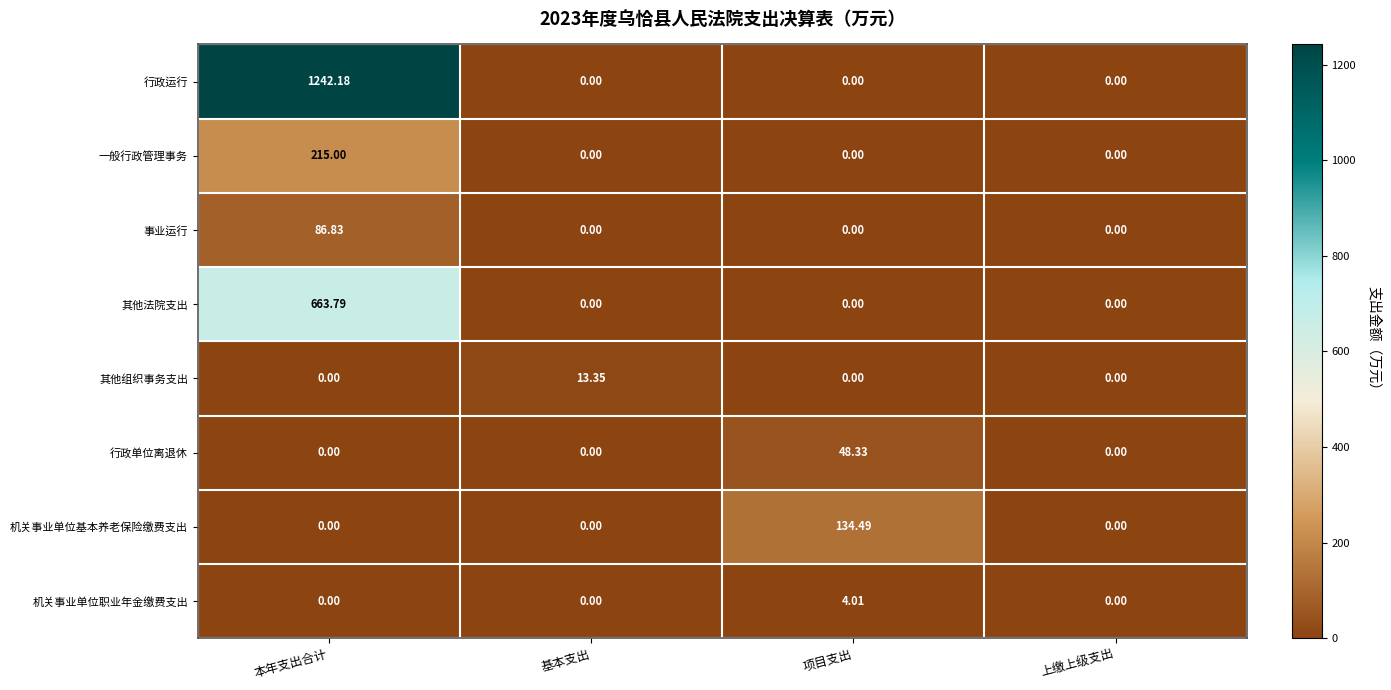

How many values in the 行政单位离退休 series exceed 0?

1